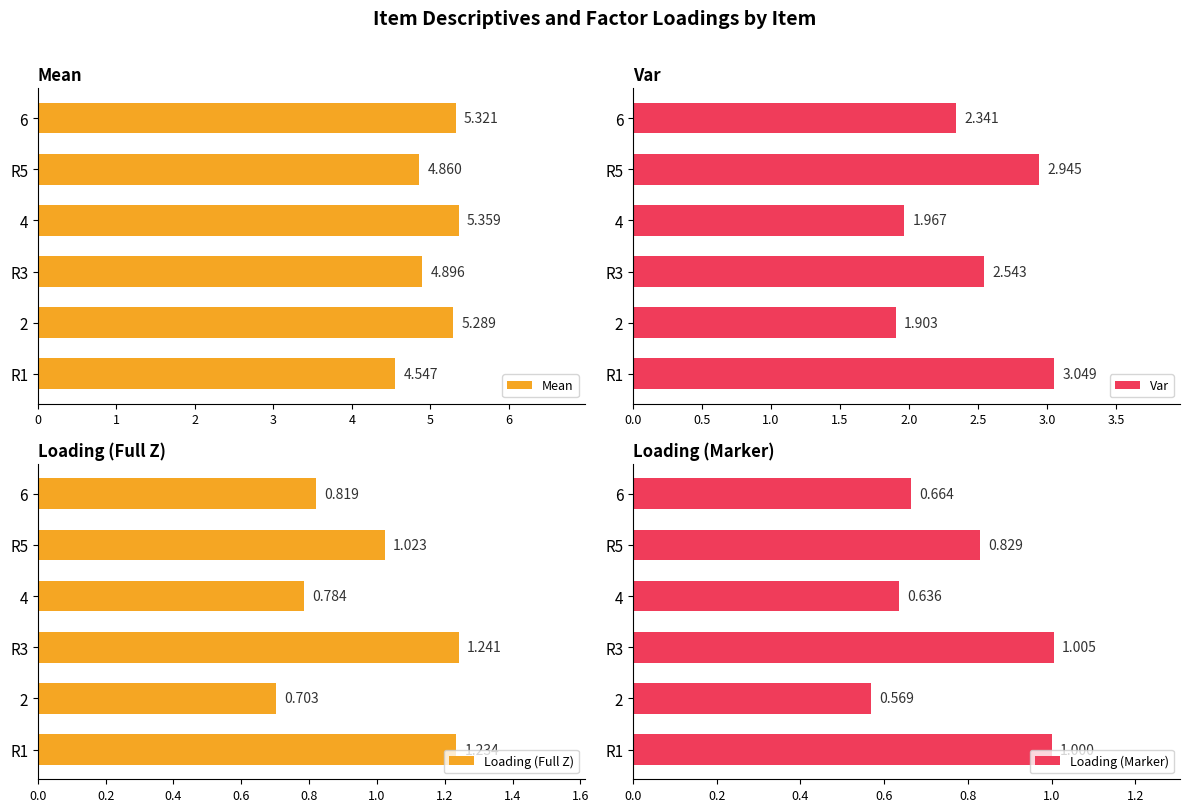

At which label is Loading (Full Z) closest to 0?

2